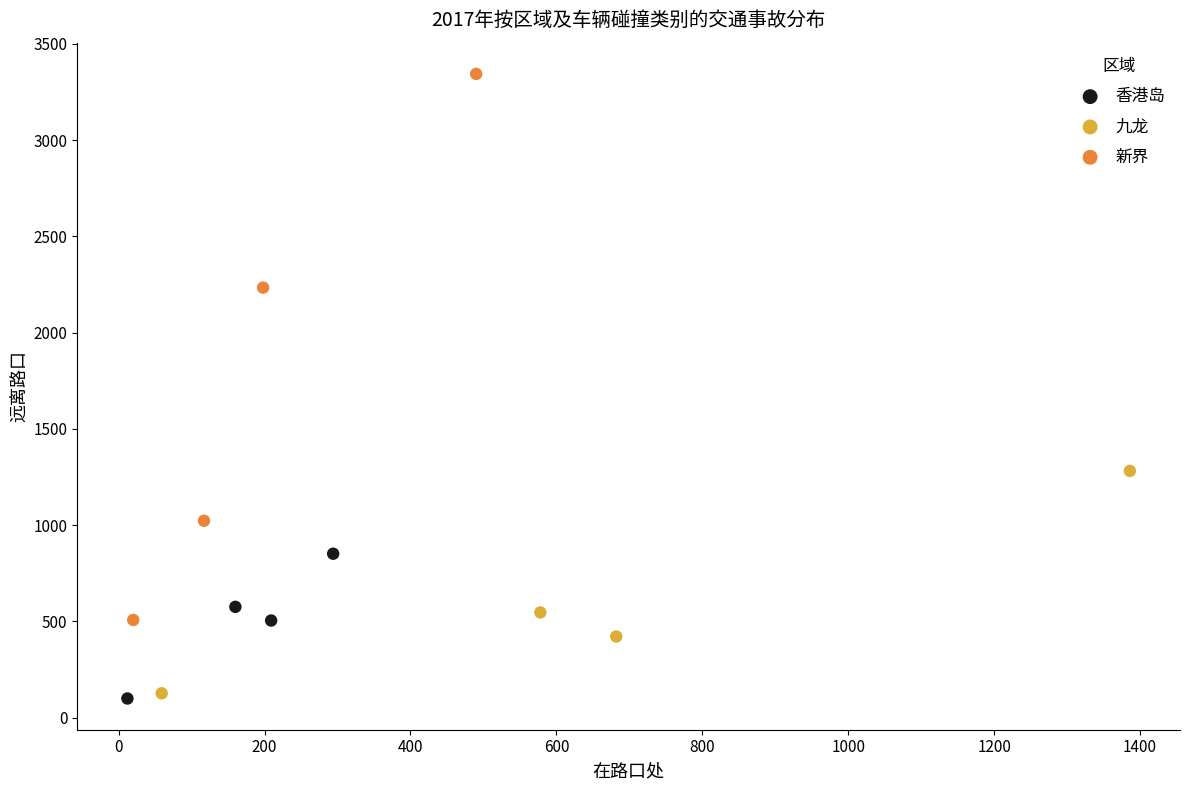

Which series reaches the maximum Y coordinate?

新界